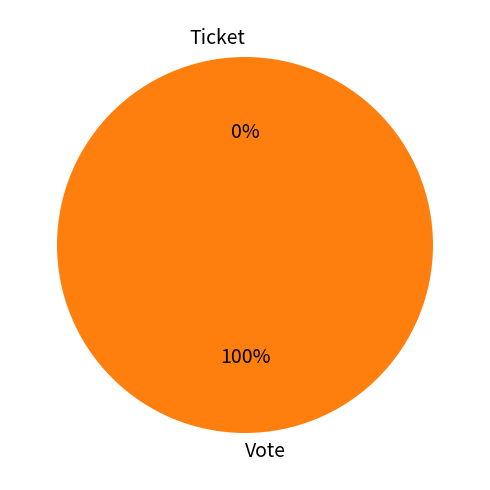

The Vote slice represents 99% of the pie. True or false?

False